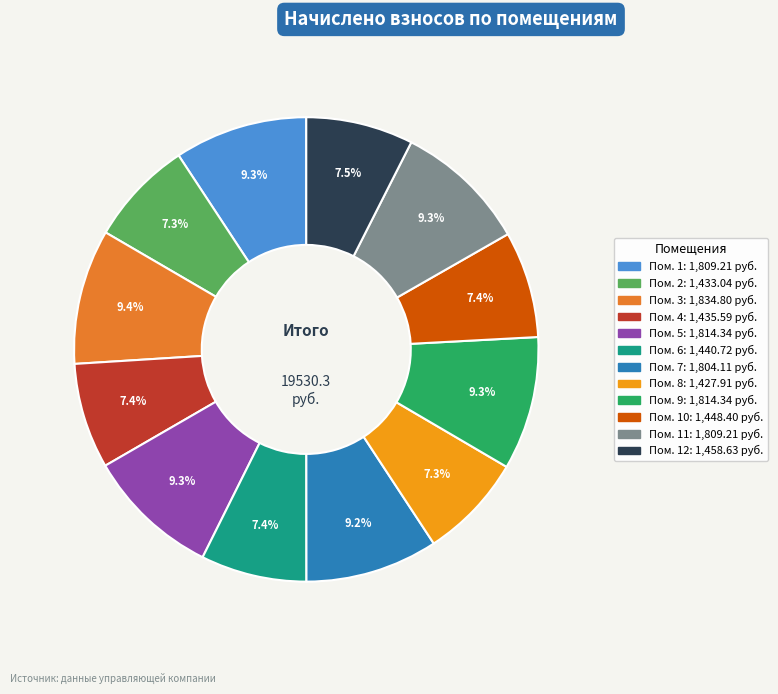

Is there any slice that represents more than half of the pie?

No